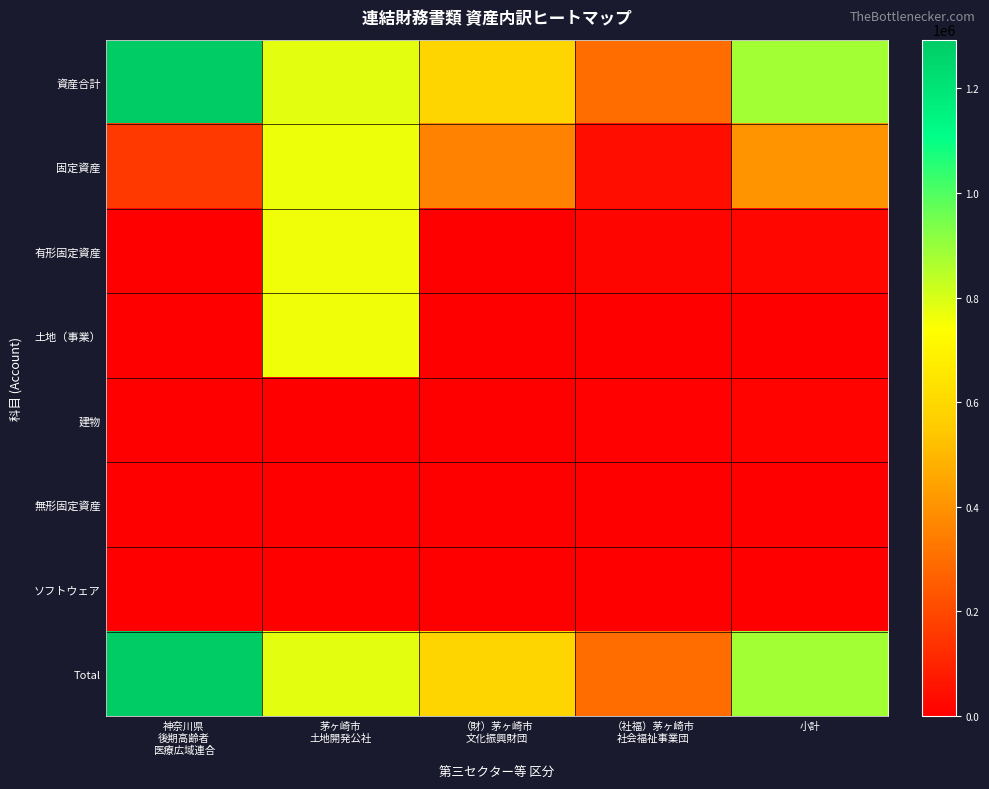

Which series changed the most between （財）茅ヶ崎市 文化振興財団 and 小計?

資産合計